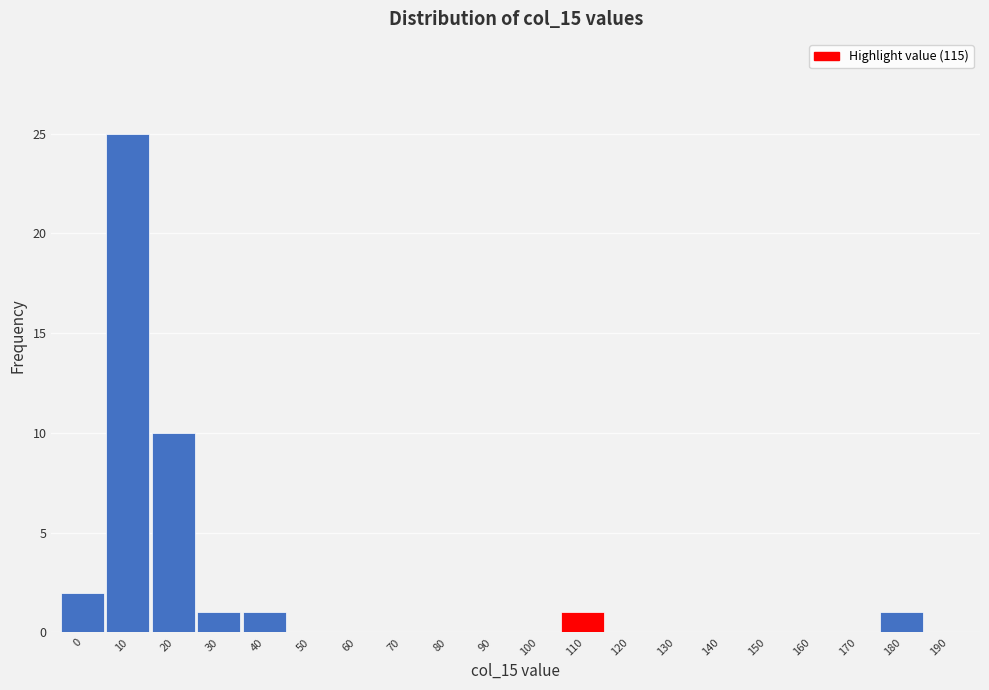

Reading left to right, transcribe all the data shown in this chart.

0=2	10=25	20=10	30=1	40=1	50=0	60=0	70=0	80=0	90=0	100=0	110=1	120=0	130=0	140=0	150=0	160=0	170=0	180=1	190=0